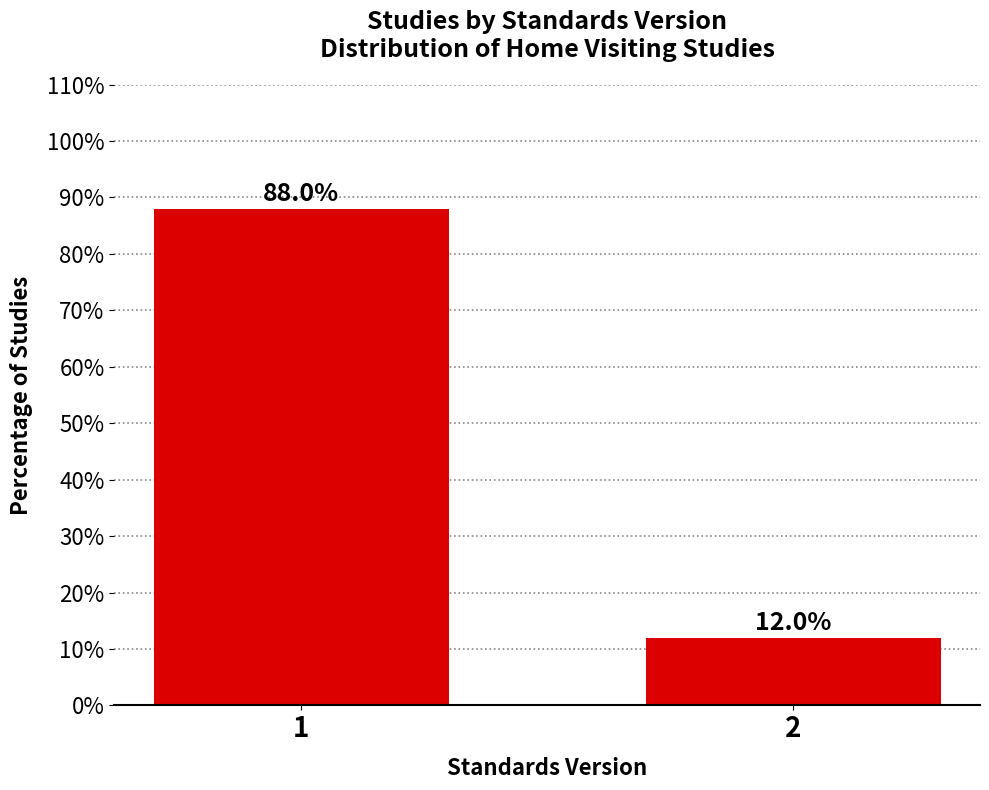

Reading left to right, extract all data points from this chart.

1=88	2=12